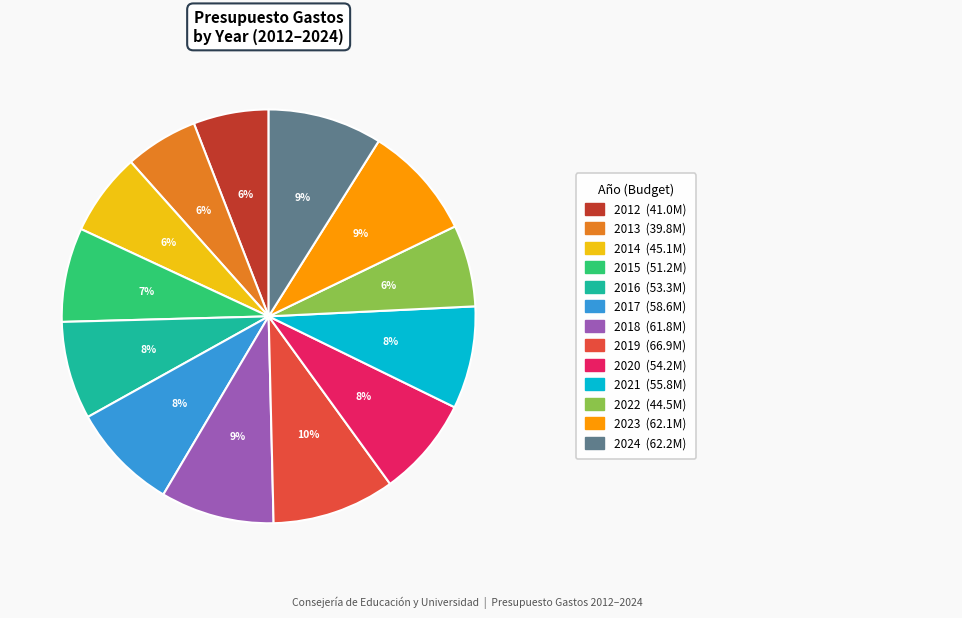

To the nearest percent, what is the difference between the largest and smallest slice percentages?

4%